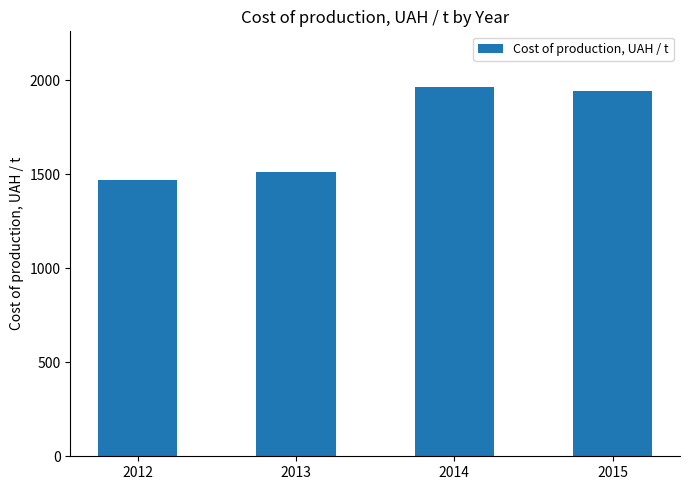

List the labels in order of value, smallest first.

2012, 2013, 2015, 2014